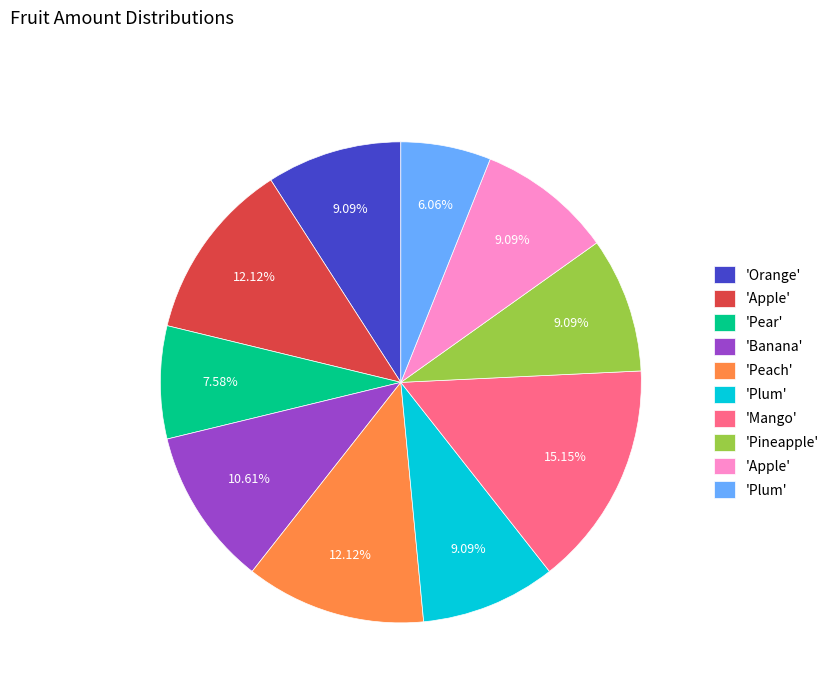

Is there a majority slice in this chart?

No